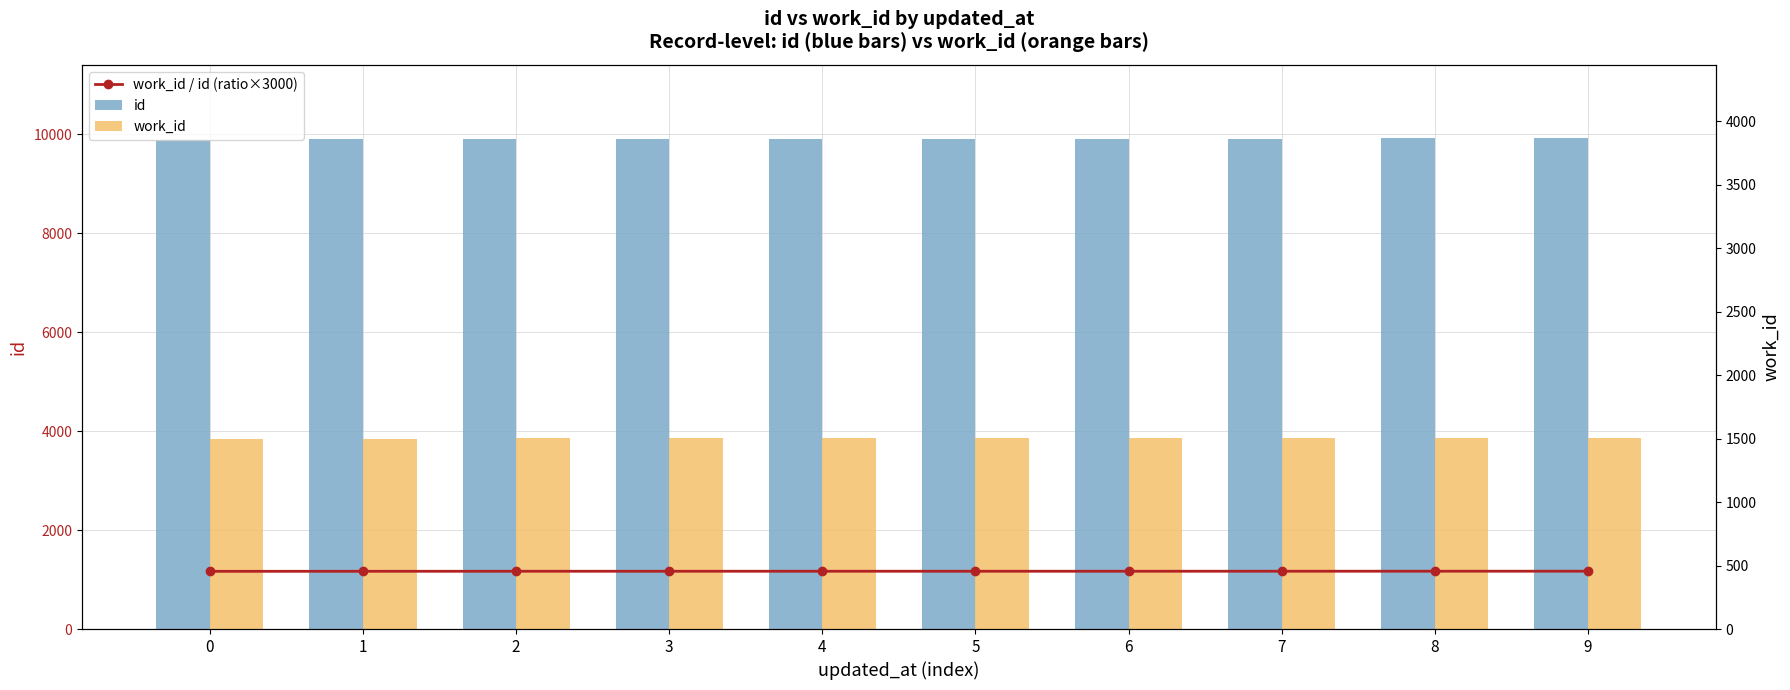

Between 1 and 4, which is larger?

4